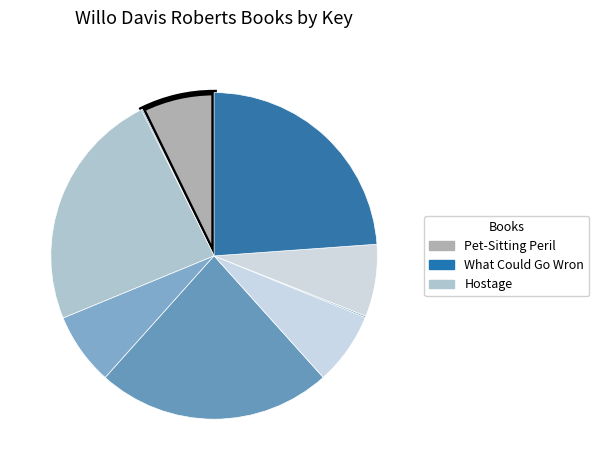

Is there any slice that represents more than half of the pie?

No